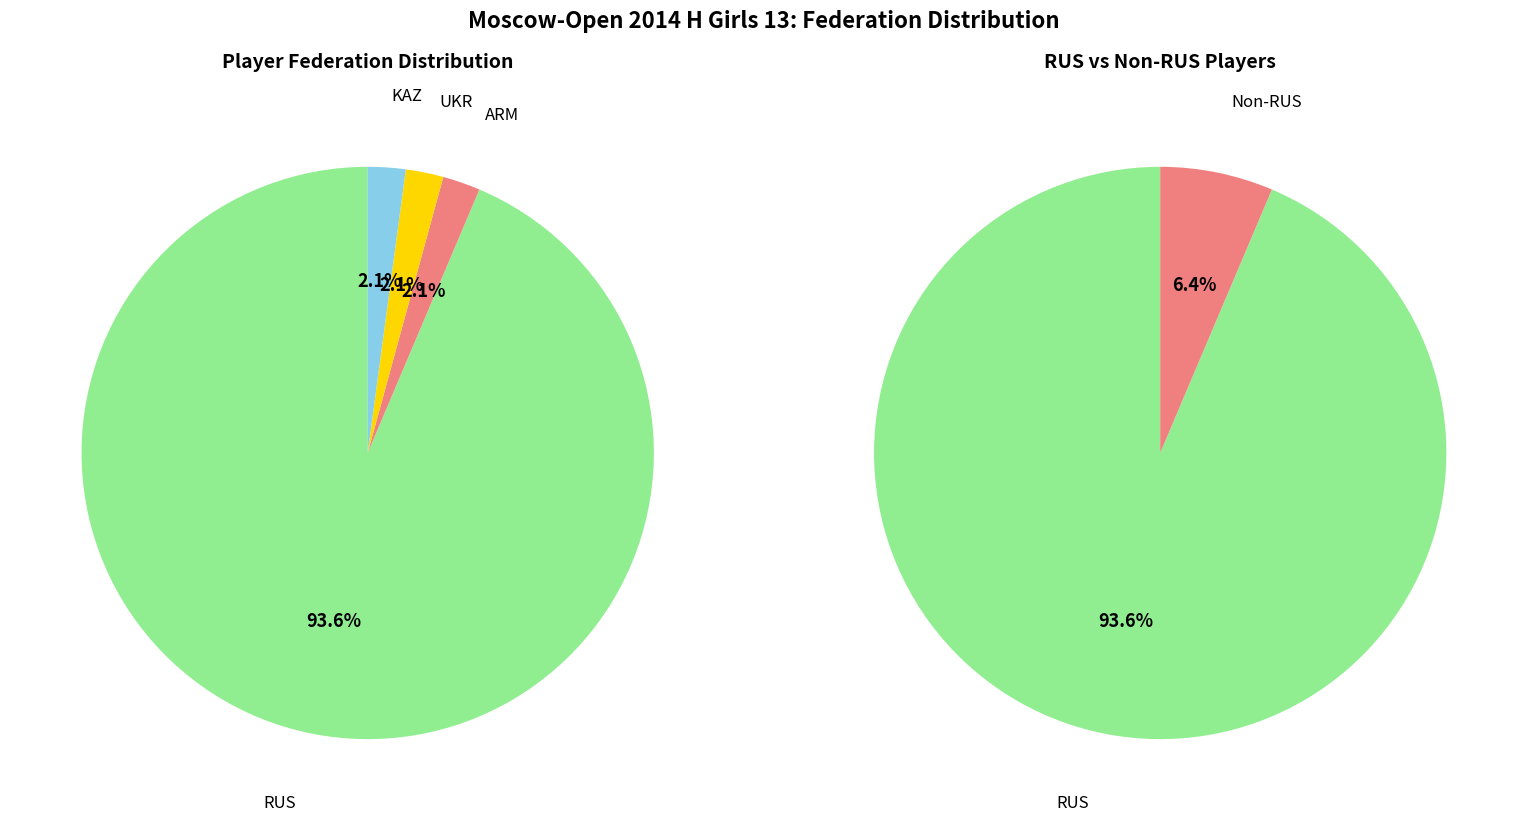

Does any single category account for the majority?

Yes